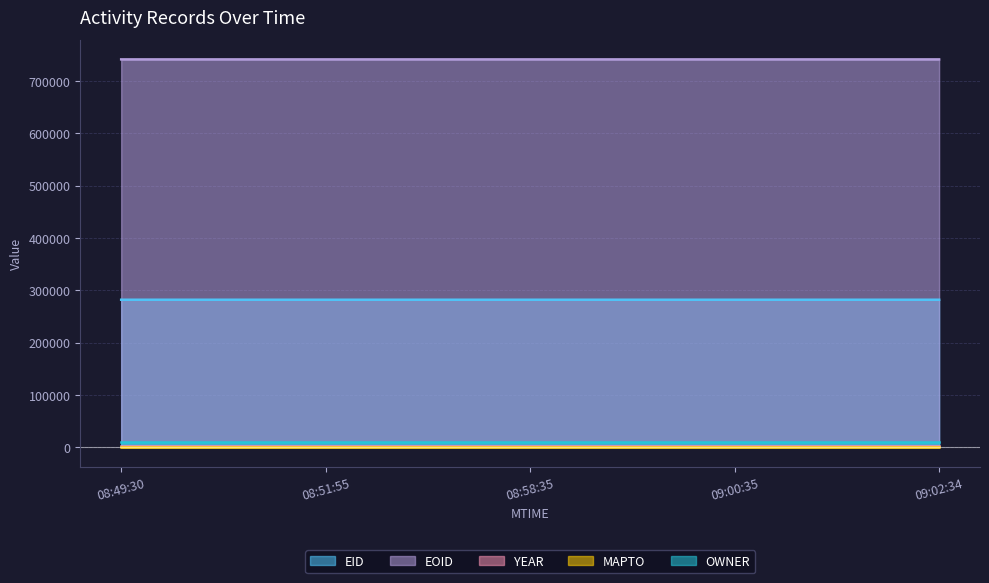

Reading left to right, list all the values displayed in this chart.

EID: 2014-08-13T08:49:30=282284	2014-08-13T08:51:55=282285	2014-08-13T08:58:35=282287	2014-08-13T09:00:35=282288	2014-08-13T09:02:34=282289
EOID: 2014-08-13T08:49:30=741439	2014-08-13T08:51:55=741441	2014-08-13T08:58:35=741443	2014-08-13T09:00:35=741444	2014-08-13T09:02:34=741445
YEAR: 2014-08-13T08:49:30=2021	2014-08-13T08:51:55=2021	2014-08-13T08:58:35=2021	2014-08-13T09:00:35=2021	2014-08-13T09:02:34=2021
MAPTO: 2014-08-13T08:49:30=0	2014-08-13T08:51:55=0	2014-08-13T08:58:35=0	2014-08-13T09:00:35=0	2014-08-13T09:02:34=0
OWNER: 2014-08-13T08:49:30=10968	2014-08-13T08:51:55=10968	2014-08-13T08:58:35=10968	2014-08-13T09:00:35=10968	2014-08-13T09:02:34=10968